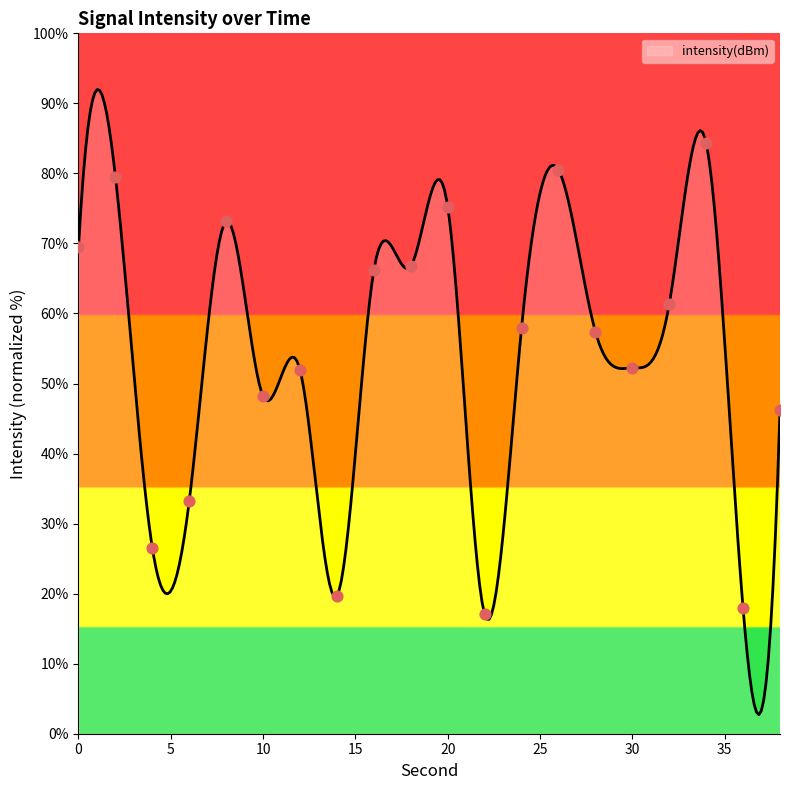

What is the change in value from 16 to 36?

-48.2